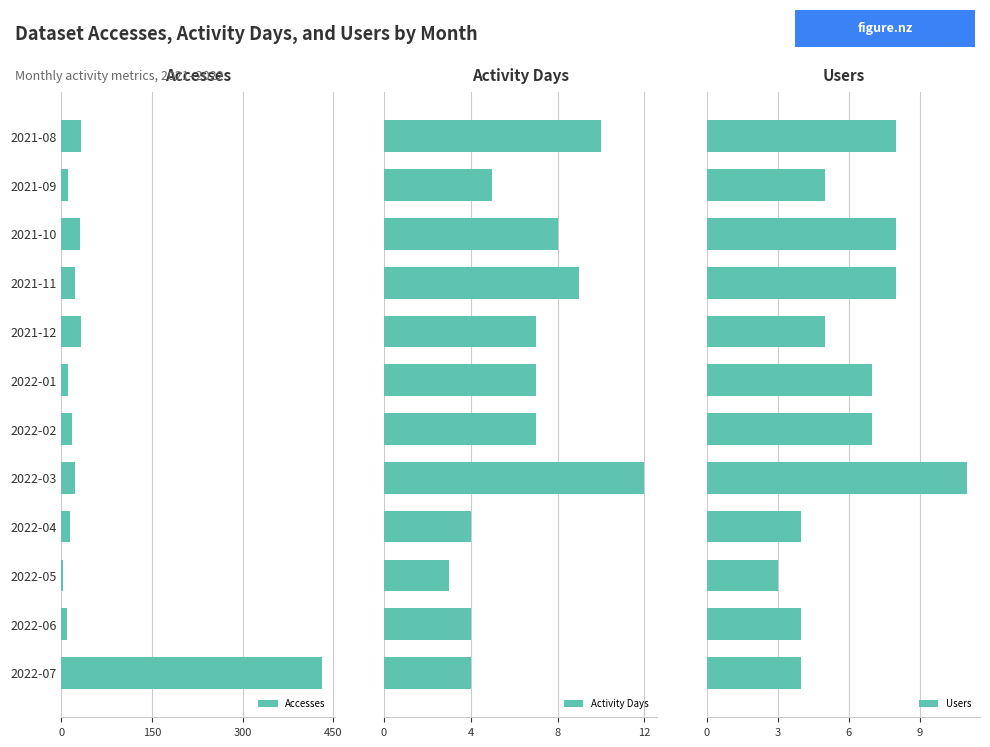

What is the approximate value of Accesses at 2022-01?

12